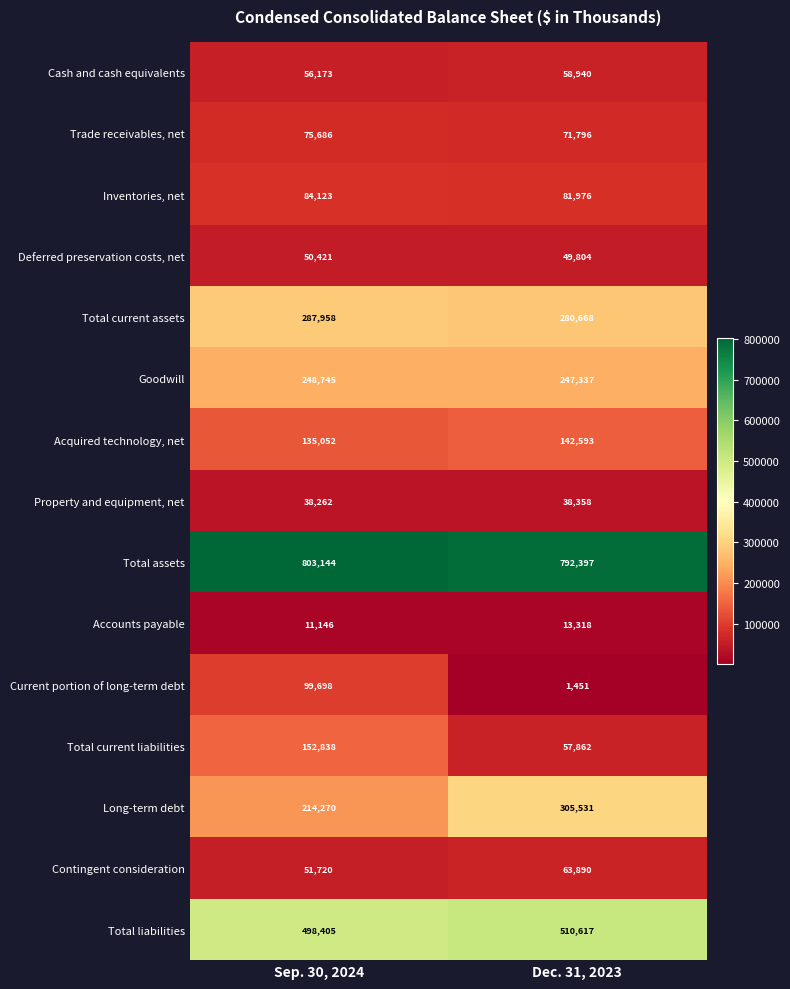

What is the approximate value of Acquired technology, net at Dec. 31, 2023?

142593